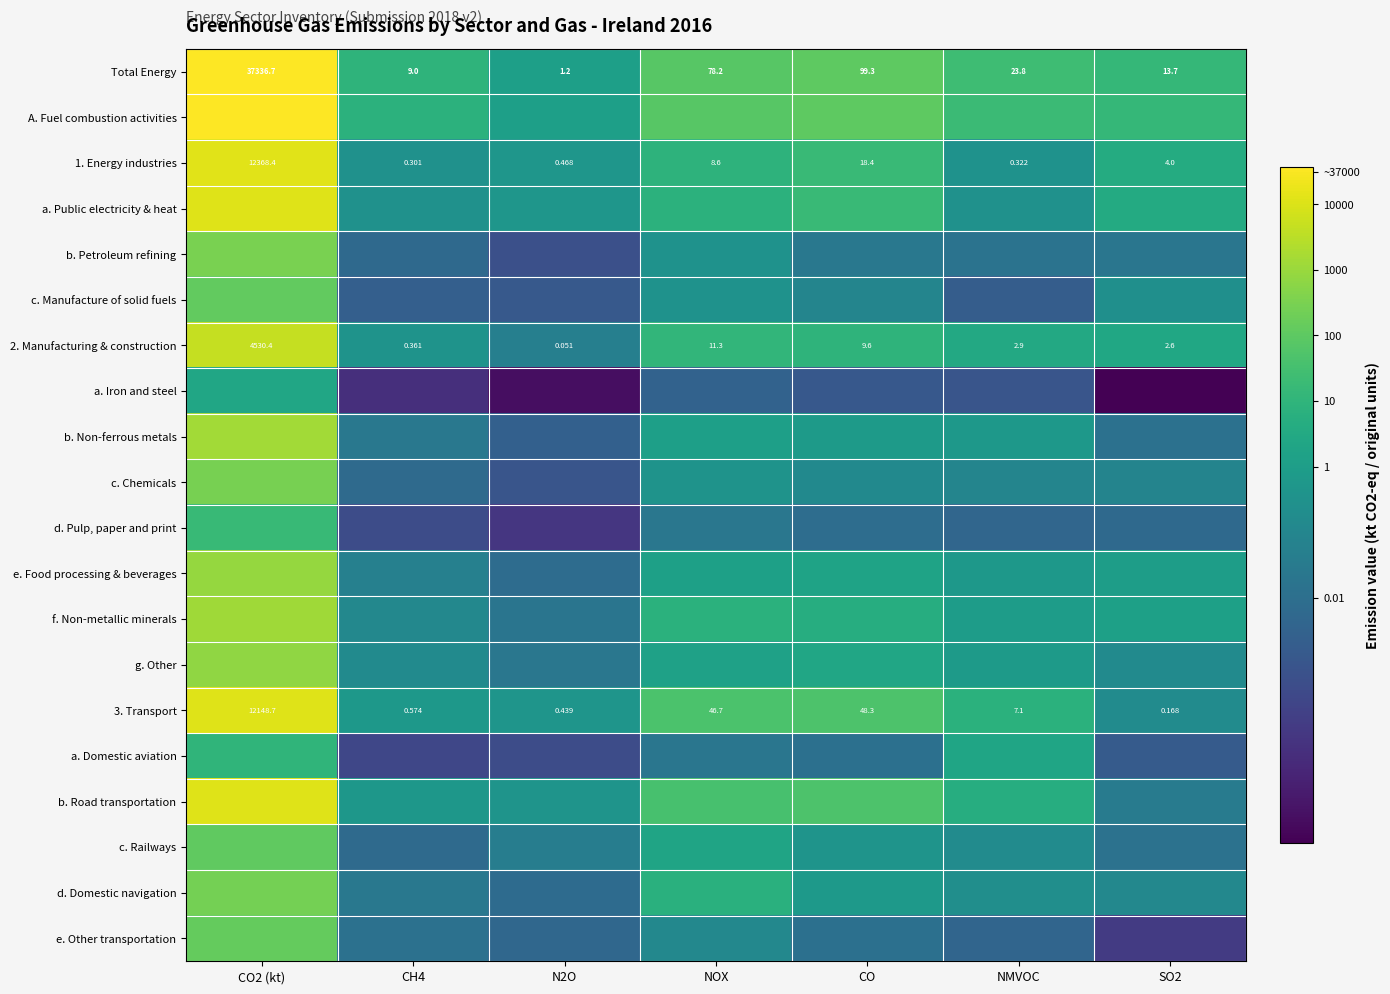

Between CH4 and NOX, which is larger?

NOX